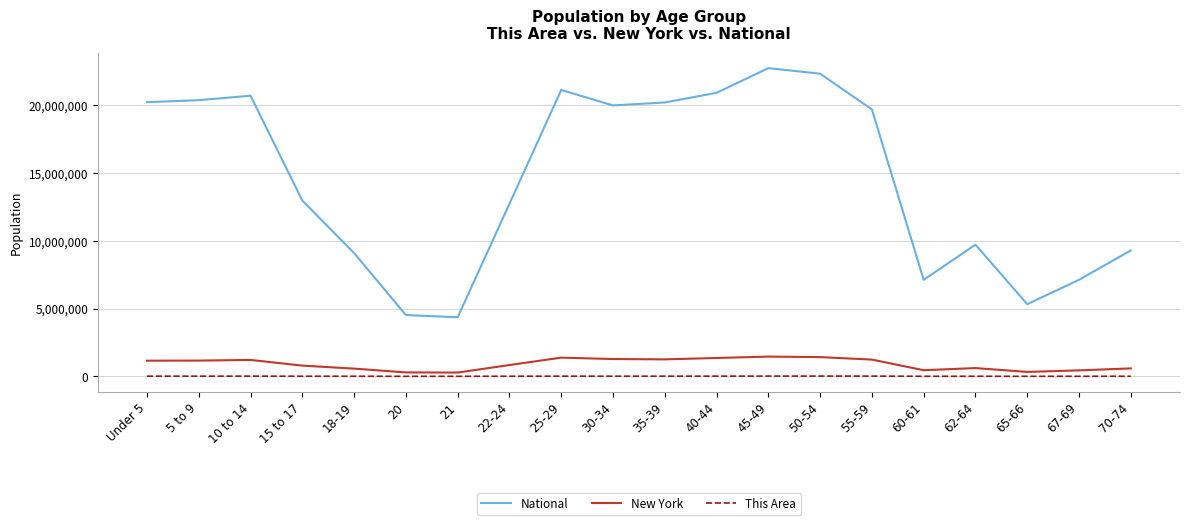

What is the maximum value for This Area?

22232